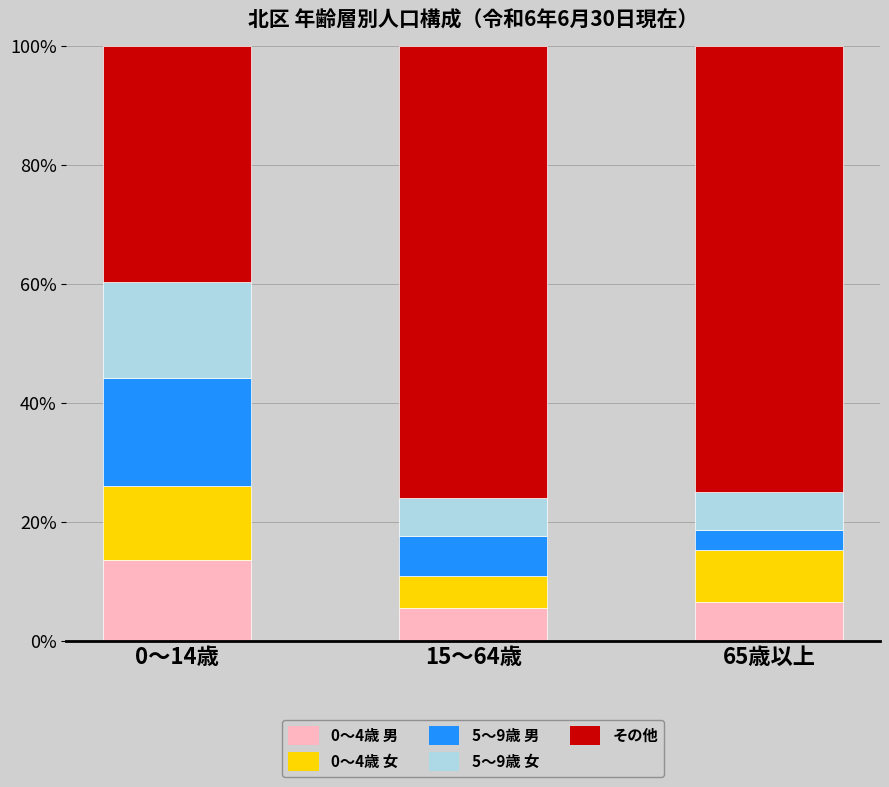

How many data points does each series have?

3